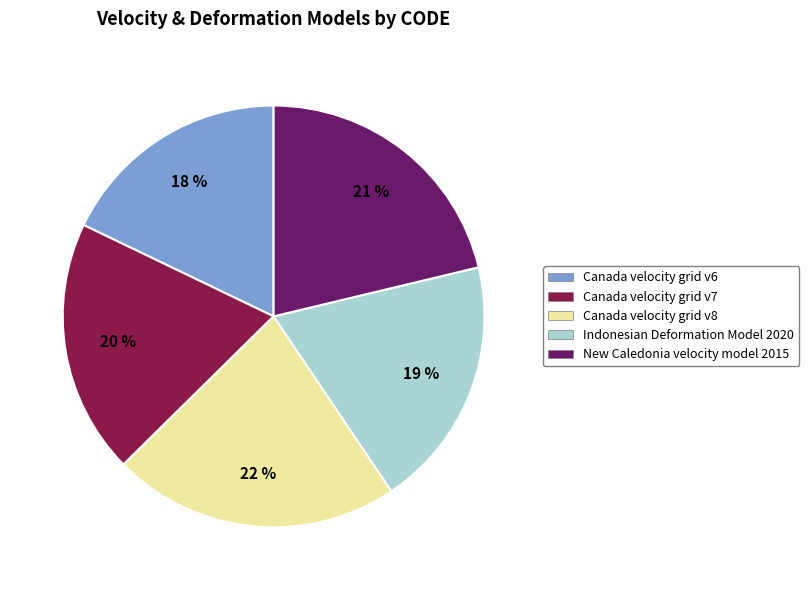

Do Canada velocity grid v6 and Indonesian Deformation Model 2020 together represent more than half of the pie?

No